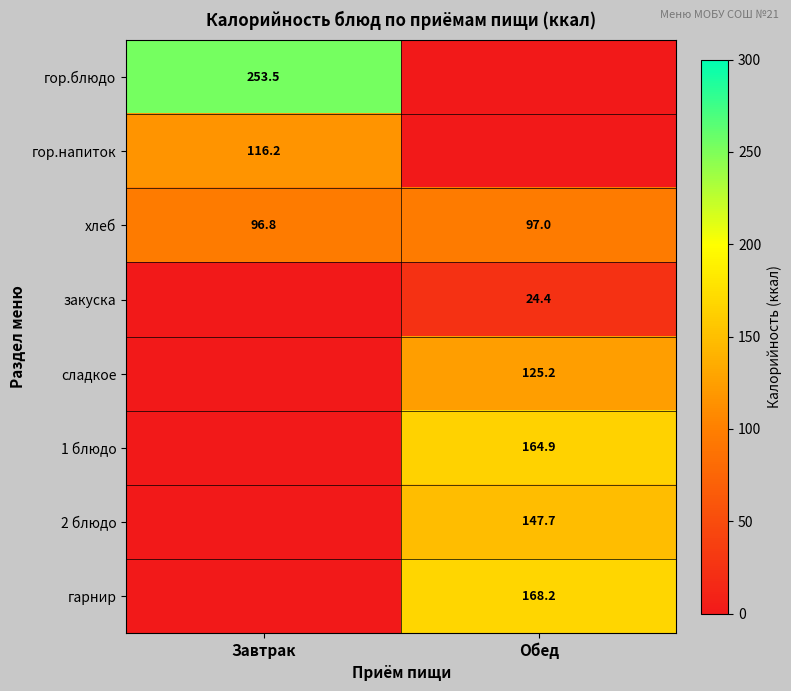

How many хлеб values are between 96 and 97?

2